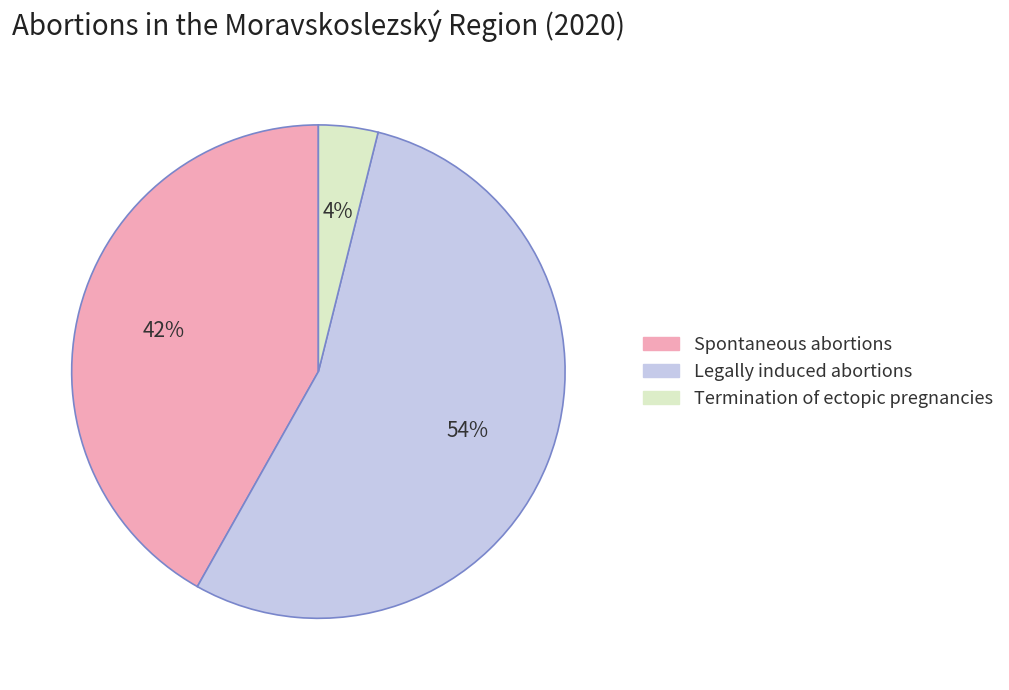

To the nearest percent, what is the average slice percentage?

33%